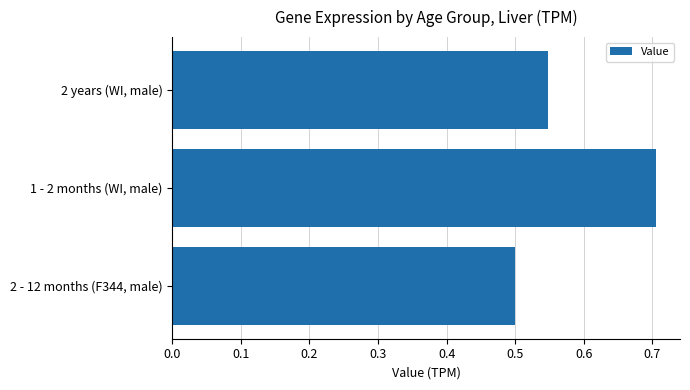

What is the difference between the maximum and second lowest values?

0.2